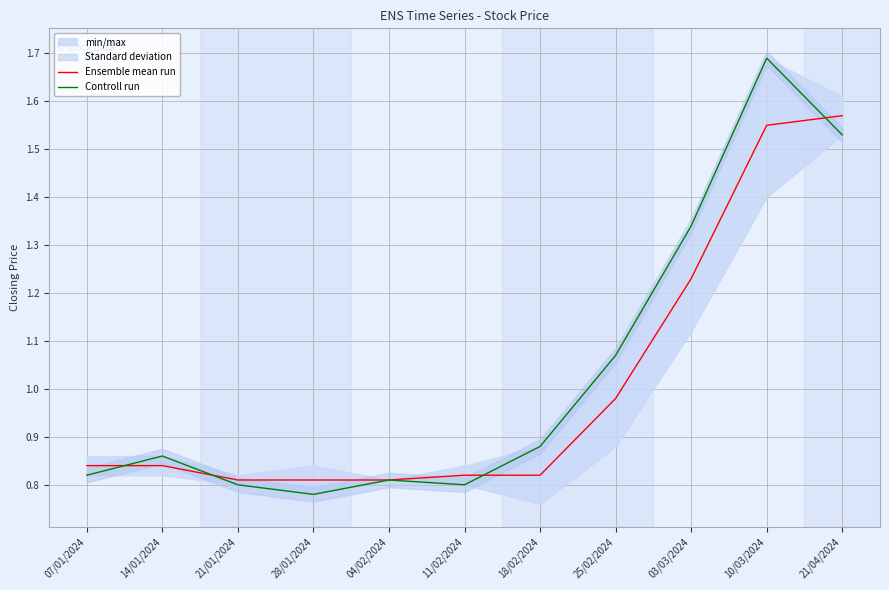

Which series has the largest total across all categories?

Controll run